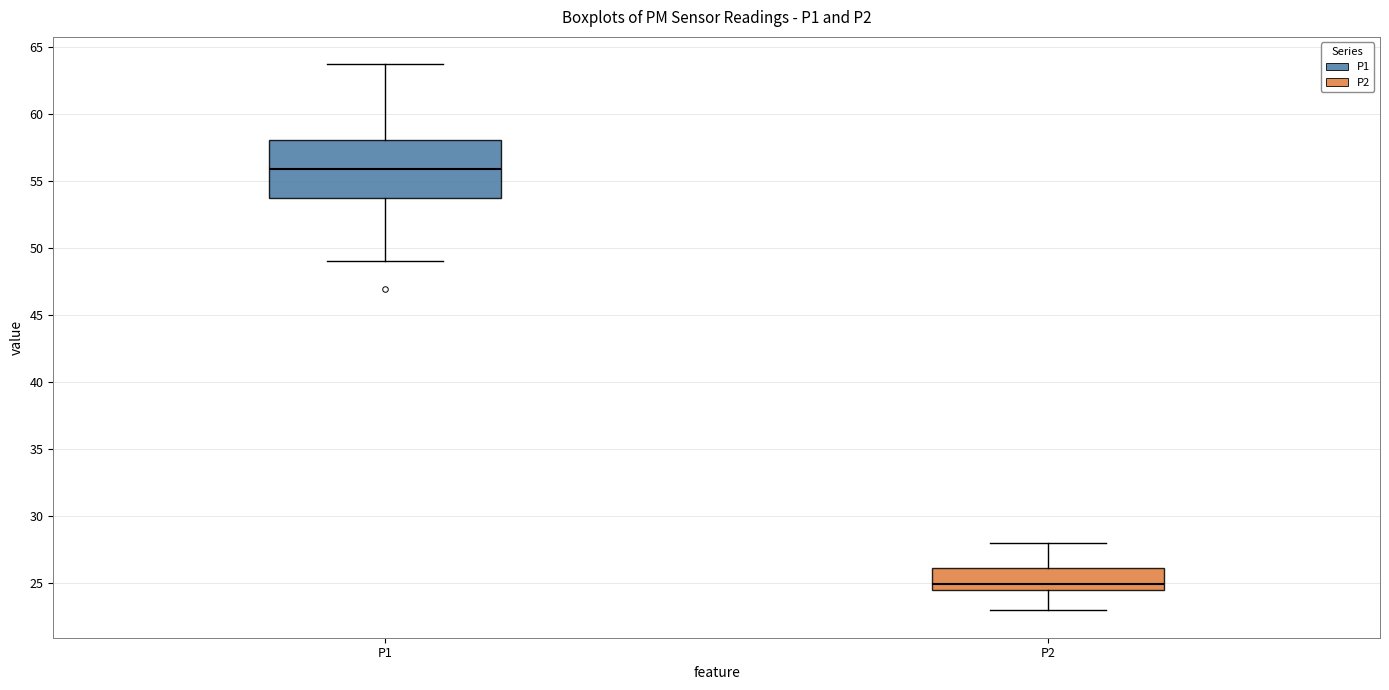

Reading left to right, transcribe this box plot: for each box, give where its median line is, the range the box spans, and where its two whiskers end, as read against the y-axis. The values are not printed on the chart, so give them approximately, as read against the axis.

P1: median 56.0, box 53.5 to 58.0, whiskers 49.0 to 63.5
P2: median 25.0, box 24.5 to 26.0, whiskers 23.0 to 28.0